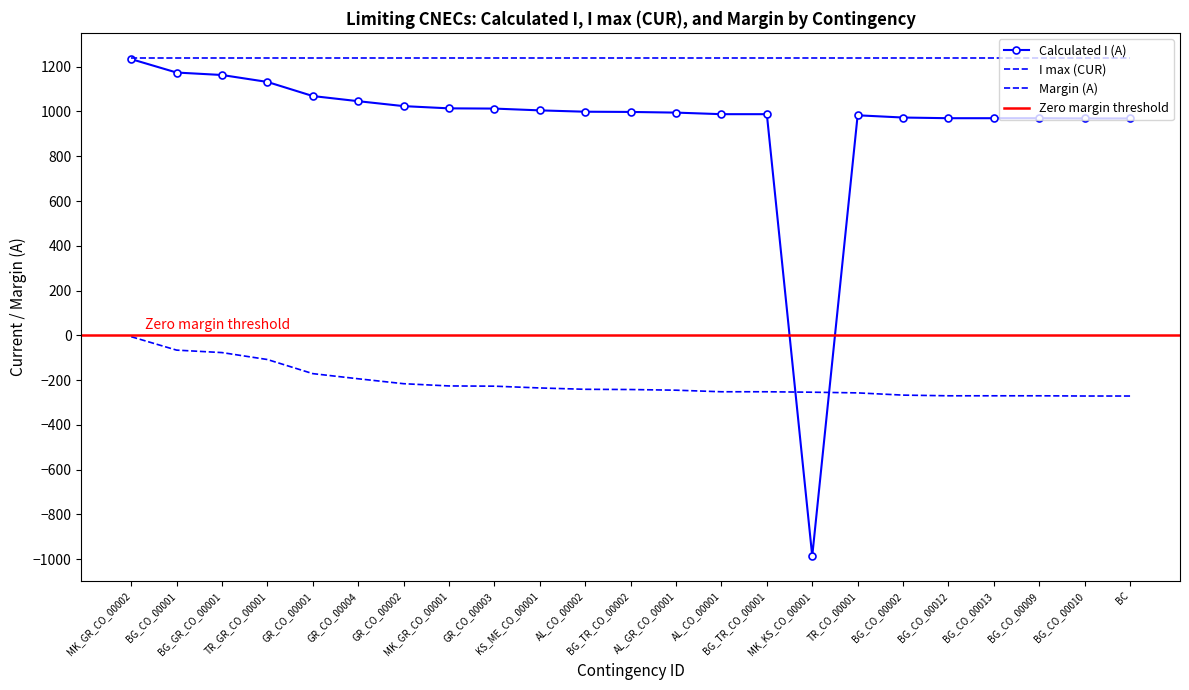

What is the spread (max minus min) of values at GR_CO_00002?

1240